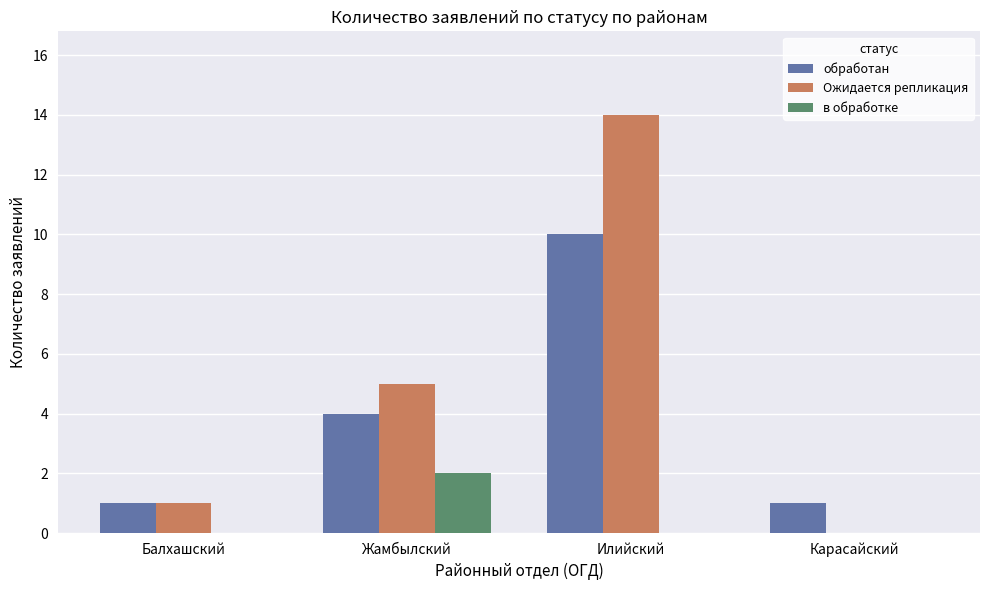

What is the difference between the обработан values at Жамбылский and Карасайский?

3